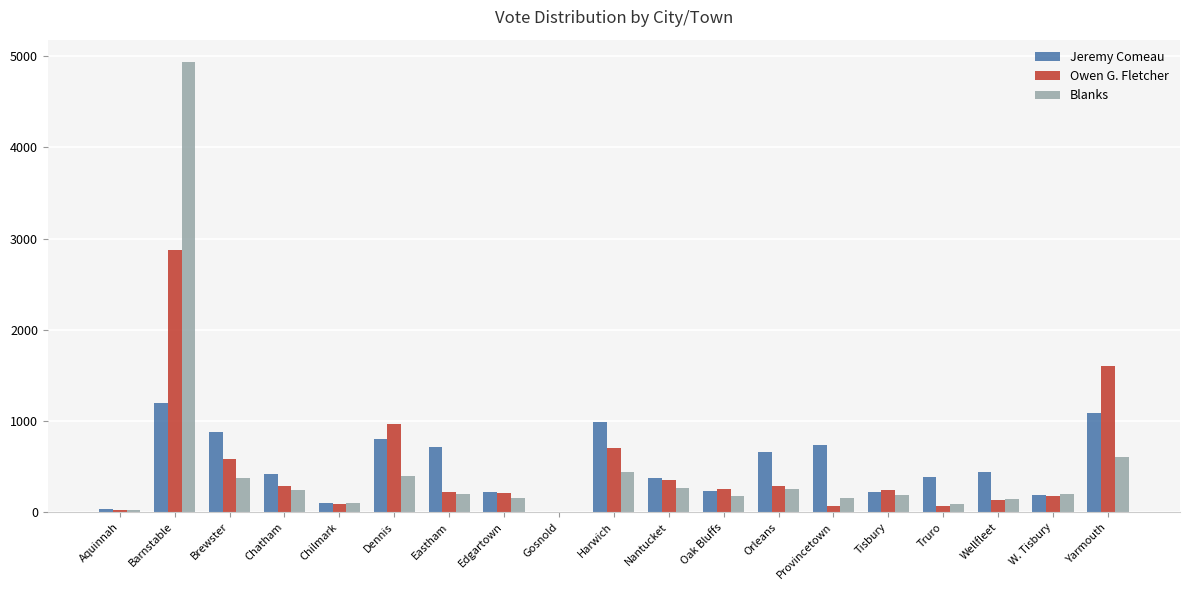

What is the approximate value of Owen G. Fletcher at Edgartown?

211